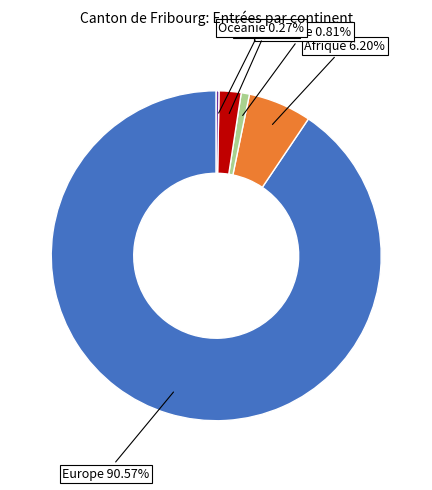

To the nearest percent, what portion does Asie represent?

2%